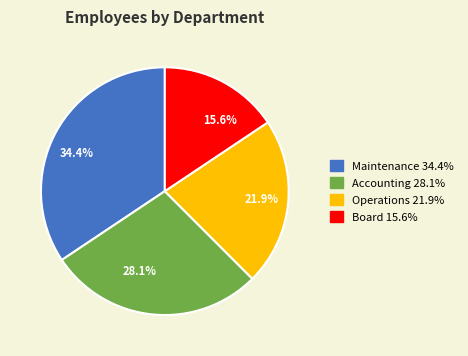

What is the ratio of the value at Accounting to the value at Maintenance?

0.8